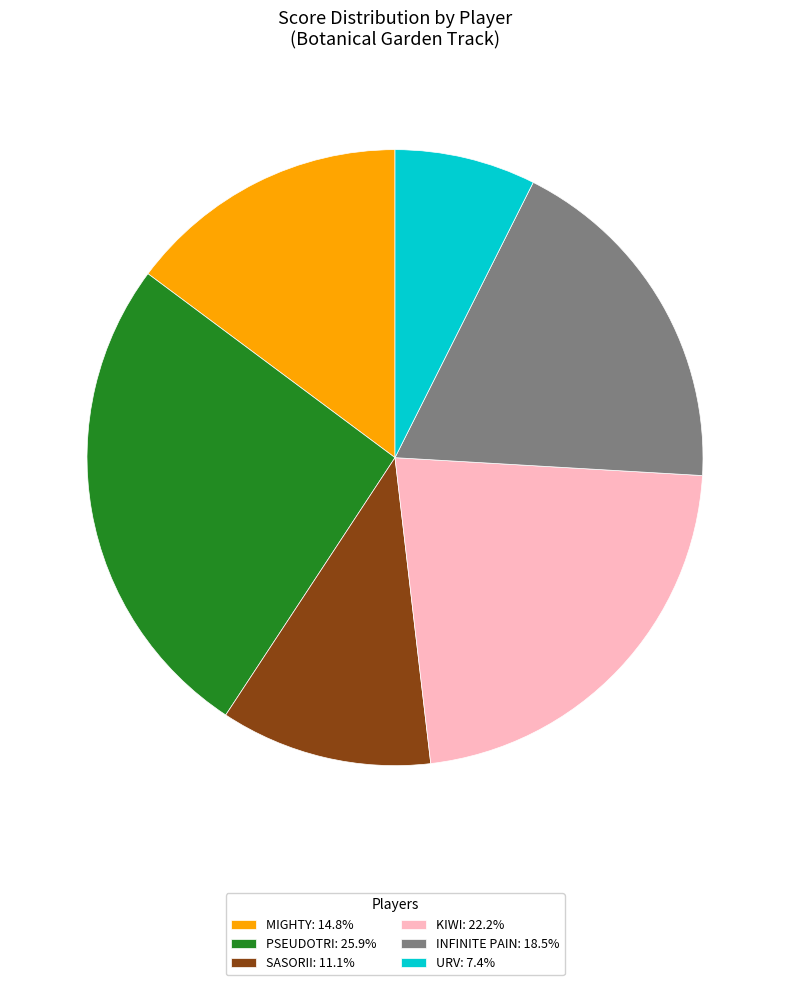

What is the ratio of the value at URV: 7.4% to the value at PSEUDOTRI: 25.9%?

0.3